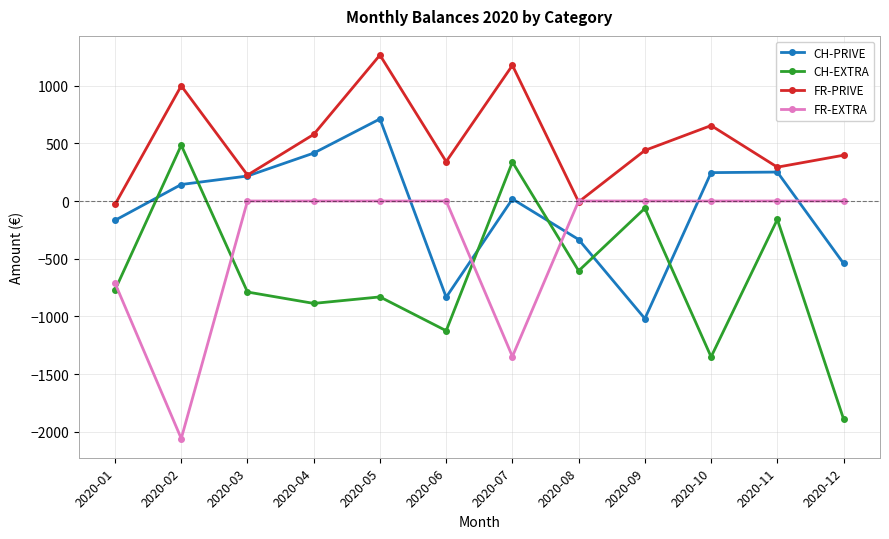

Between which two adjacent categories do CH-EXTRA and CH-PRIVE first intersect?

2020-01 and 2020-02